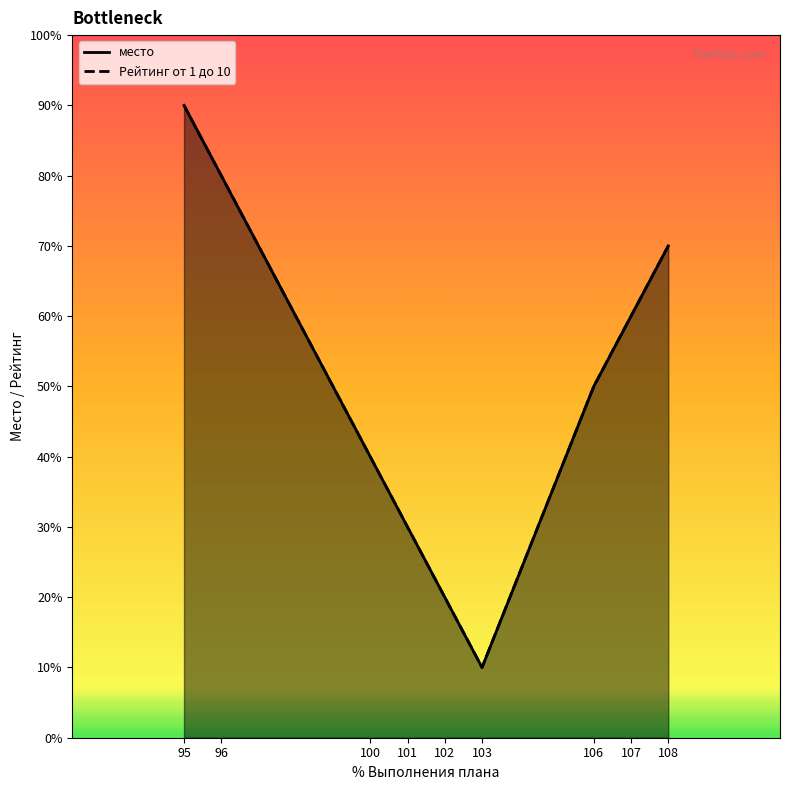

What is the difference between the maximum and second lowest values in the Рейтинг от 1 до 10 series?

7